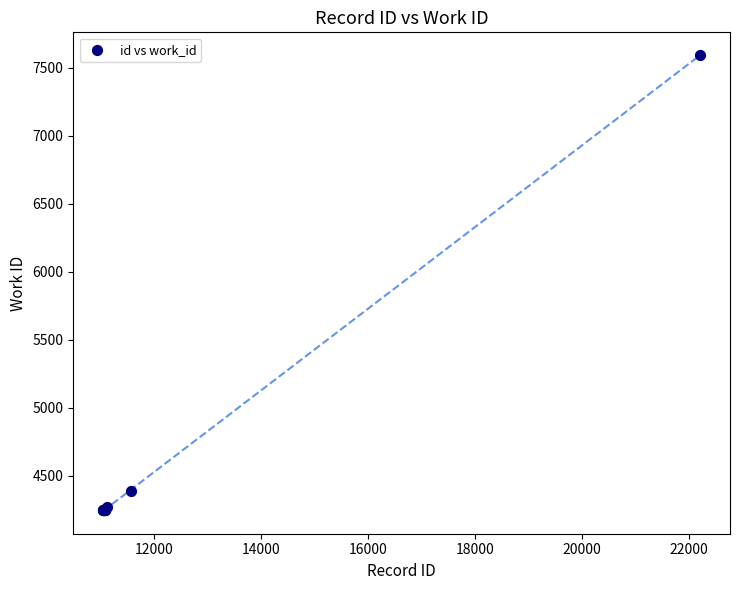

What Y value in the scatter plot is closest to 5920?

4386